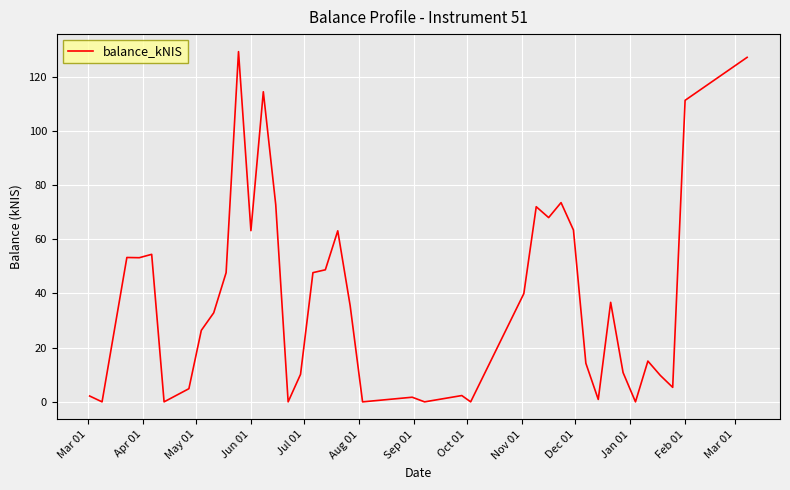

Does the chart have visible grid lines?

Yes